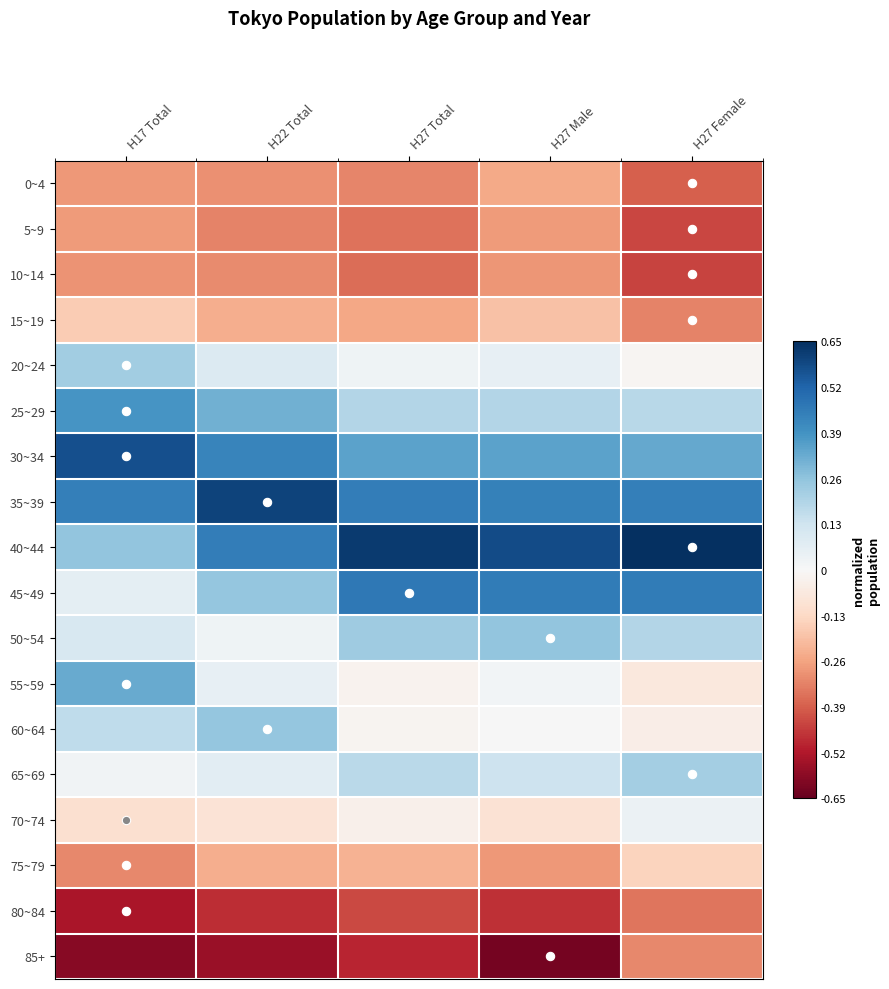

Reading left to right, extract all data points from this chart.

0~4: H17 Total=-0.3	H22 Total=-0.3	H27 Total=-0.3	H27 Male=-0.2	H27 Female=-0.4
5~9: H17 Total=-0.3	H22 Total=-0.3	H27 Total=-0.4	H27 Male=-0.3	H27 Female=-0.4
10~14: H17 Total=-0.3	H22 Total=-0.3	H27 Total=-0.4	H27 Male=-0.3	H27 Female=-0.4
15~19: H17 Total=-0.2	H22 Total=-0.2	H27 Total=-0.3	H27 Male=-0.2	H27 Female=-0.3
20~24: H17 Total=0.2	H22 Total=0.1	H27 Total=0.0	H27 Male=0.1	H27 Female=-0.0
25~29: H17 Total=0.4	H22 Total=0.3	H27 Total=0.2	H27 Male=0.2	H27 Female=0.2
30~34: H17 Total=0.6	H22 Total=0.4	H27 Total=0.3	H27 Male=0.3	H27 Female=0.3
35~39: H17 Total=0.4	H22 Total=0.6	H27 Total=0.4	H27 Male=0.4	H27 Female=0.4
40~44: H17 Total=0.3	H22 Total=0.5	H27 Total=0.6	H27 Male=0.6	H27 Female=0.7
45~49: H17 Total=0.1	H22 Total=0.3	H27 Total=0.5	H27 Male=0.5	H27 Female=0.5
50~54: H17 Total=0.1	H22 Total=0.0	H27 Total=0.2	H27 Male=0.3	H27 Female=0.2
55~59: H17 Total=0.3	H22 Total=0.1	H27 Total=-0.0	H27 Male=0.0	H27 Female=-0.1
60~64: H17 Total=0.2	H22 Total=0.3	H27 Total=-0.0	H27 Male=0.0	H27 Female=-0.0
65~69: H17 Total=0.0	H22 Total=0.1	H27 Total=0.2	H27 Male=0.1	H27 Female=0.2
70~74: H17 Total=-0.1	H22 Total=-0.1	H27 Total=-0.0	H27 Male=-0.1	H27 Female=0.0
75~79: H17 Total=-0.3	H22 Total=-0.2	H27 Total=-0.2	H27 Male=-0.3	H27 Female=-0.1
80~84: H17 Total=-0.5	H22 Total=-0.5	H27 Total=-0.4	H27 Male=-0.5	H27 Female=-0.3
85+: H17 Total=-0.6	H22 Total=-0.6	H27 Total=-0.5	H27 Male=-0.6	H27 Female=-0.3